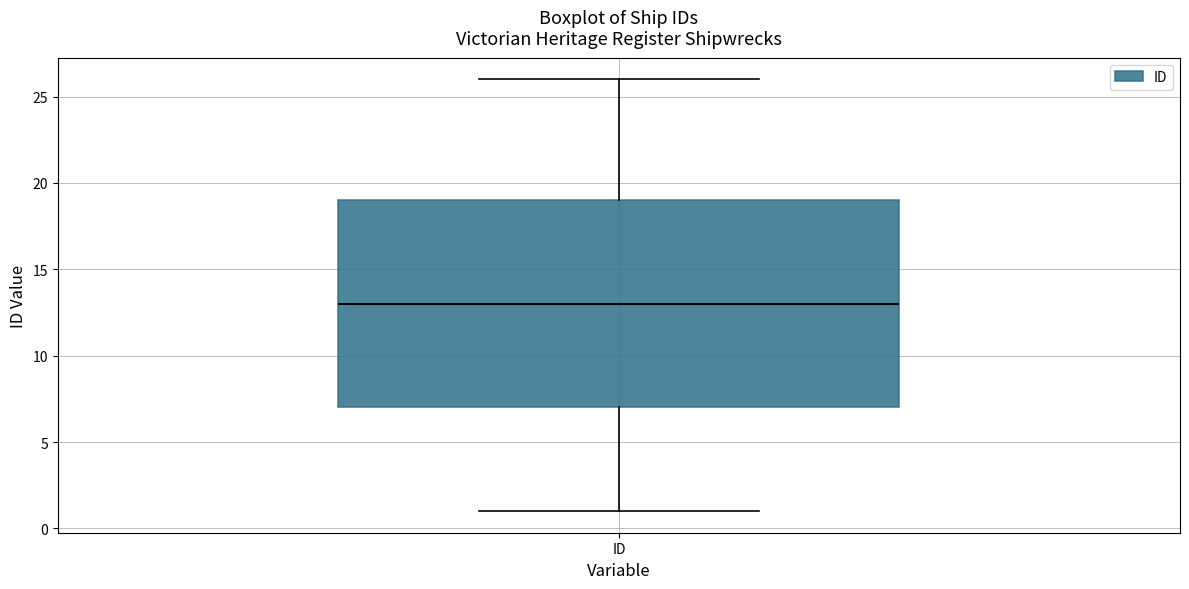

Transcribe this box plot: give where the median line is, the range the box spans, and where the two whiskers end, as read against the y-axis. The values are not printed on the chart, so give them approximately, as read against the axis.

median 13, box 7 to 19, whiskers 1 to 26